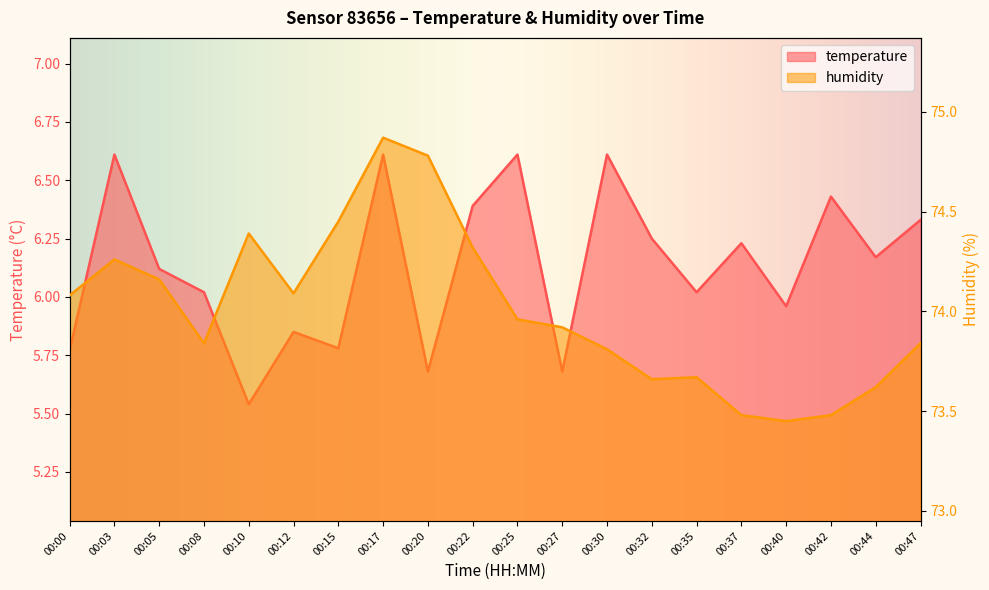

What is the difference between the second highest and second lowest values in the temperature series?

0.9